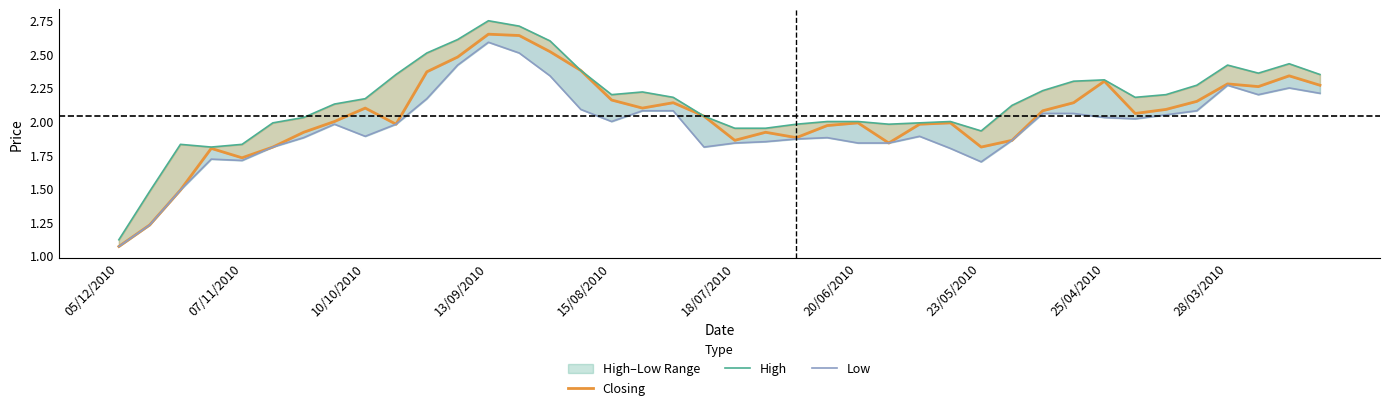

What is the value of the High point at the 20th from the left?

2.0